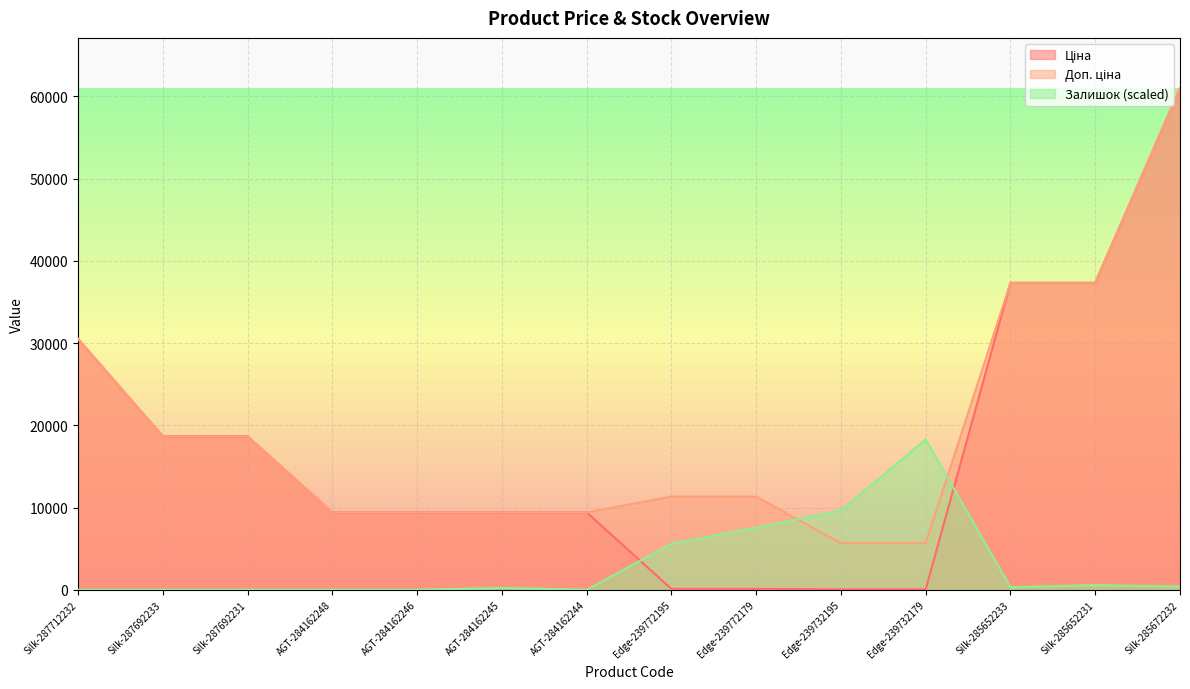

Is it true that Ціна equals 30849.7 at Silk-287692231?

False